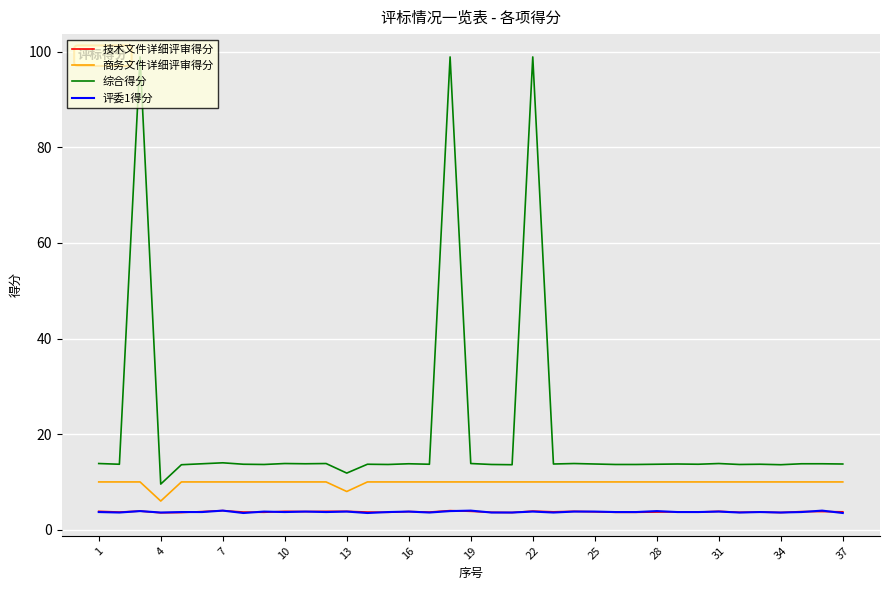

What is the difference between the maximum and second lowest values in the 综合得分 series?

87.1